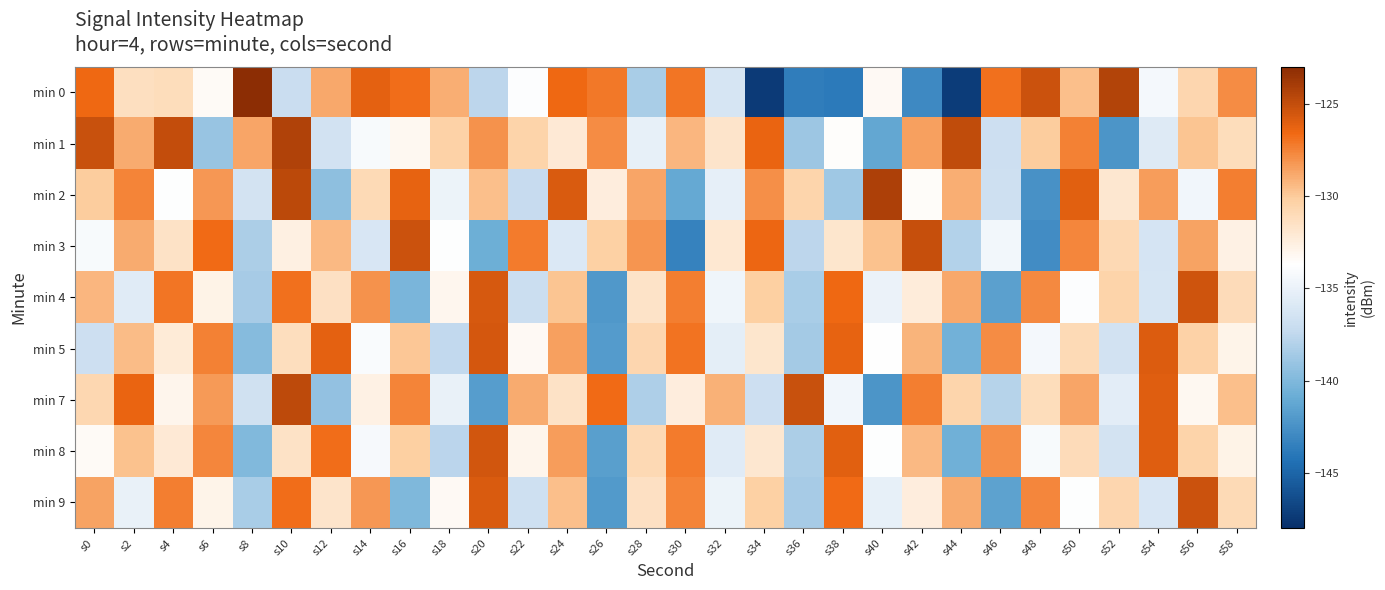

Which series has the widest spread of values?

min 0